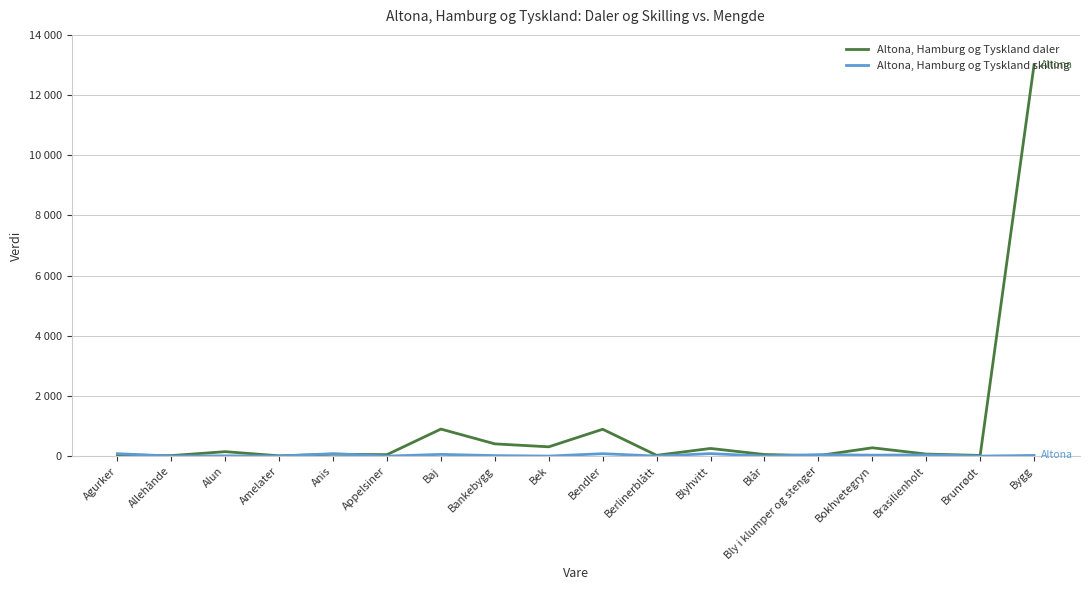

At which label does Altona, Hamburg og Tyskland daler first exceed 67?

Alun